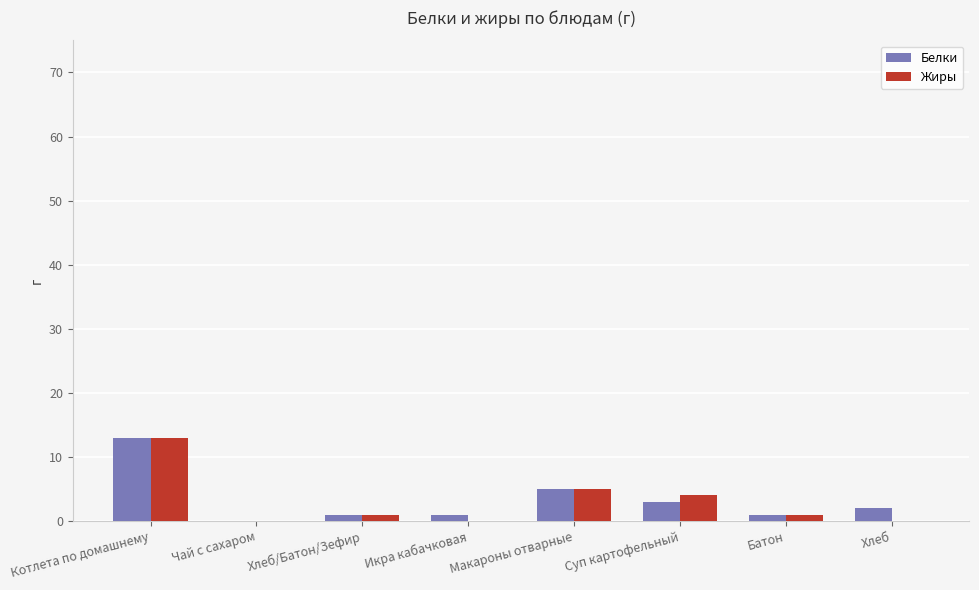

What is the maximum value for Жиры?

13